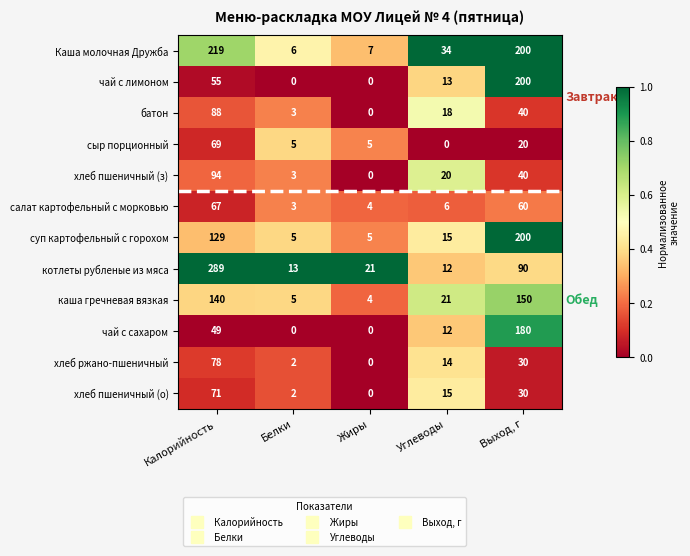

Which series has the largest range (max minus min)?

котлеты рубленые из мяса